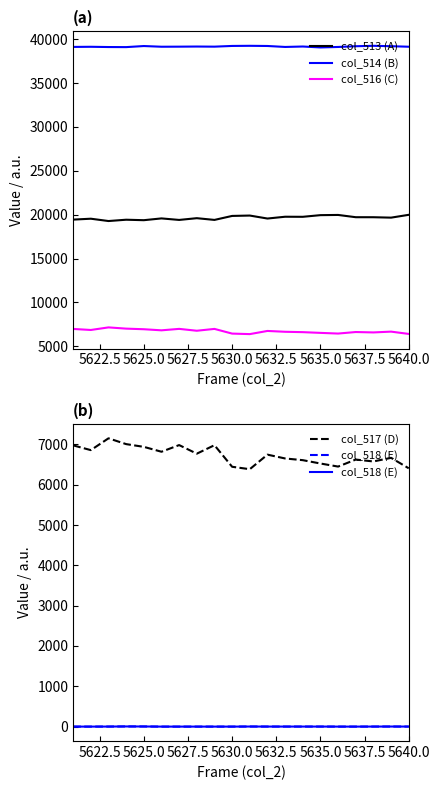

How many values in the col_518 (E) series exceed 1?

4